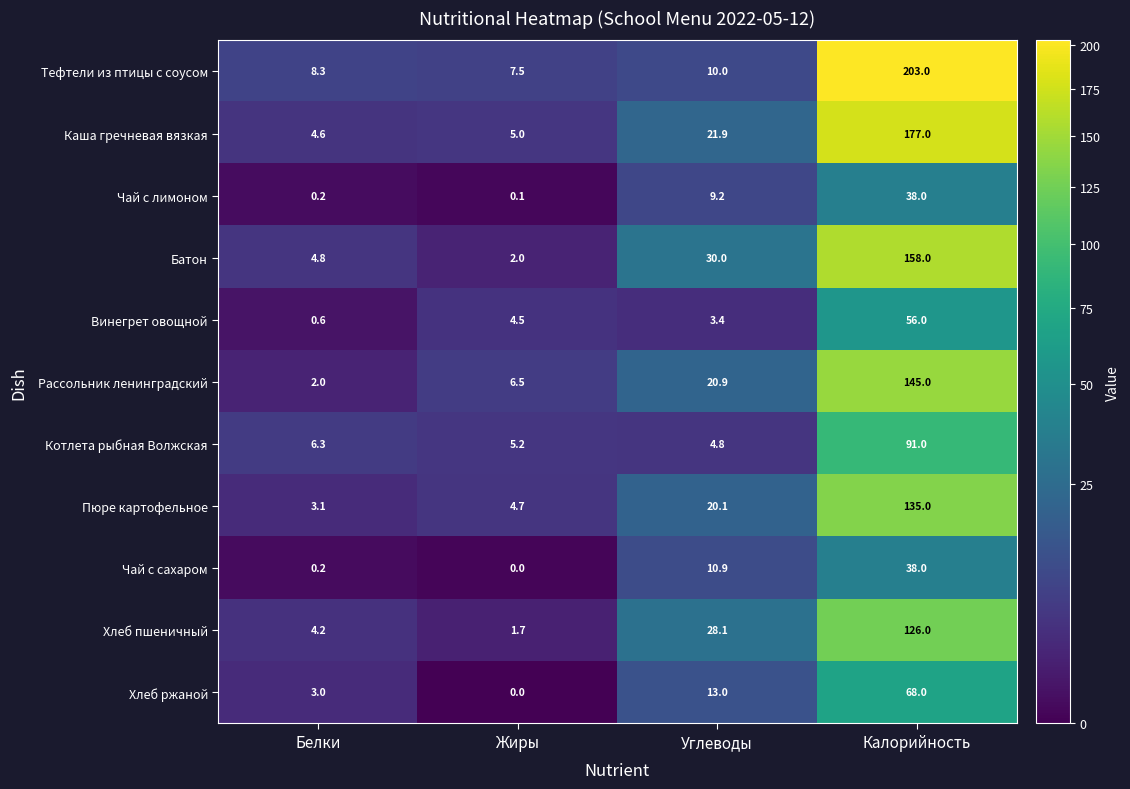

What is the difference between the maximum and minimum values in the Хлеб пшеничный series?

124.3